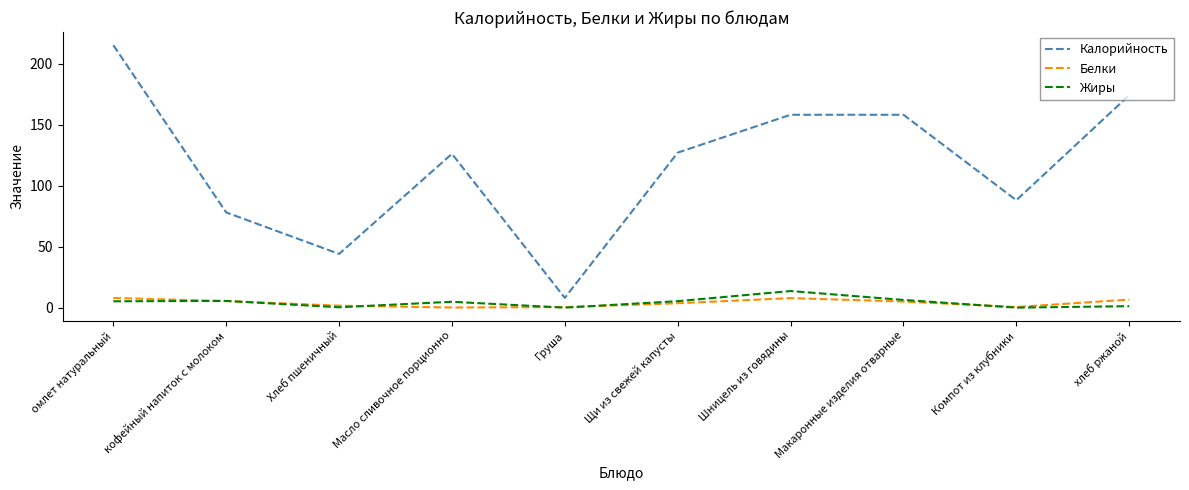

Which label corresponds to the largest value in the chart?

омлет натуральный